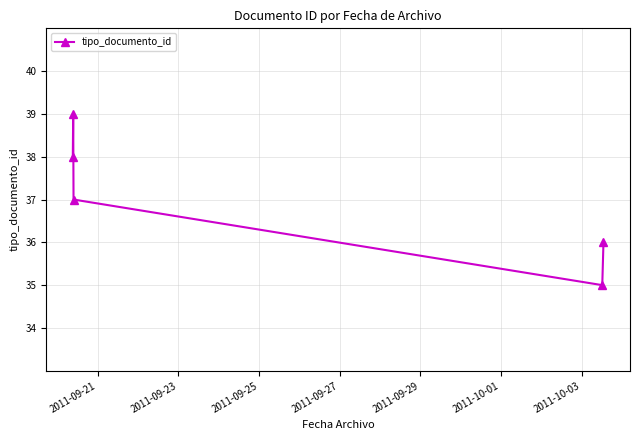

What is the minimum value shown in the chart?

35